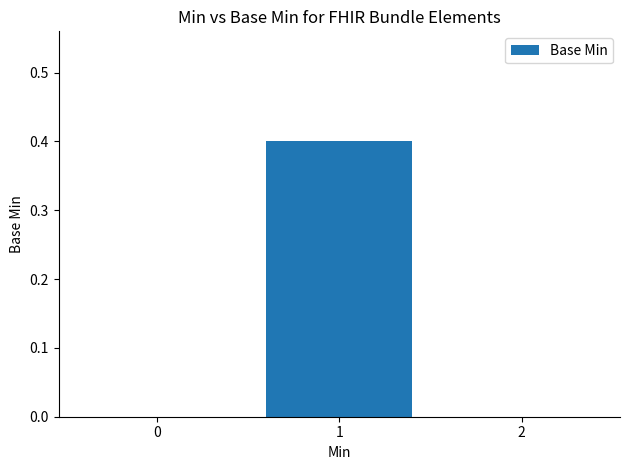

What is the change in value from 1 to 2?

-0.4